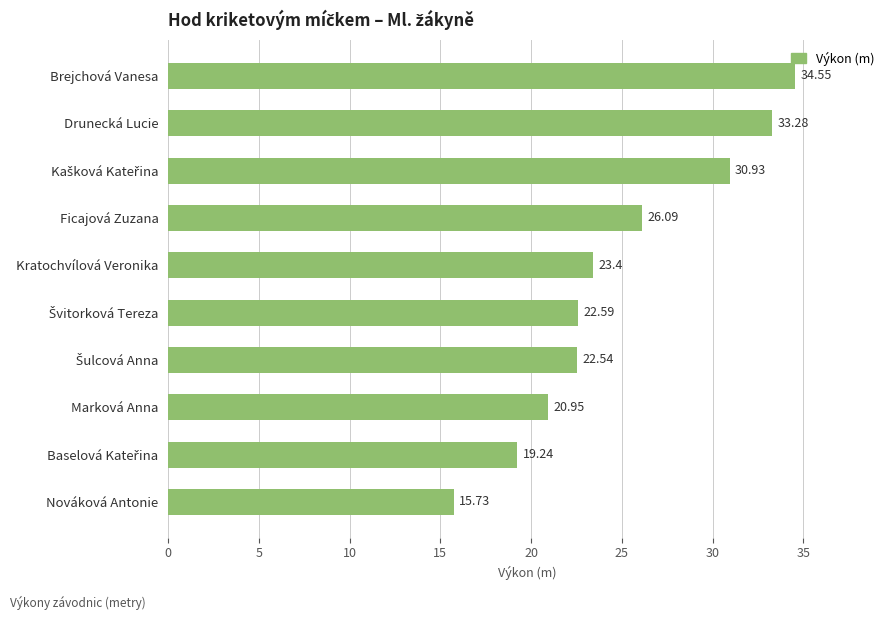

What is the sum of the values at Nováková Antonie and Marková Anna?

36.7